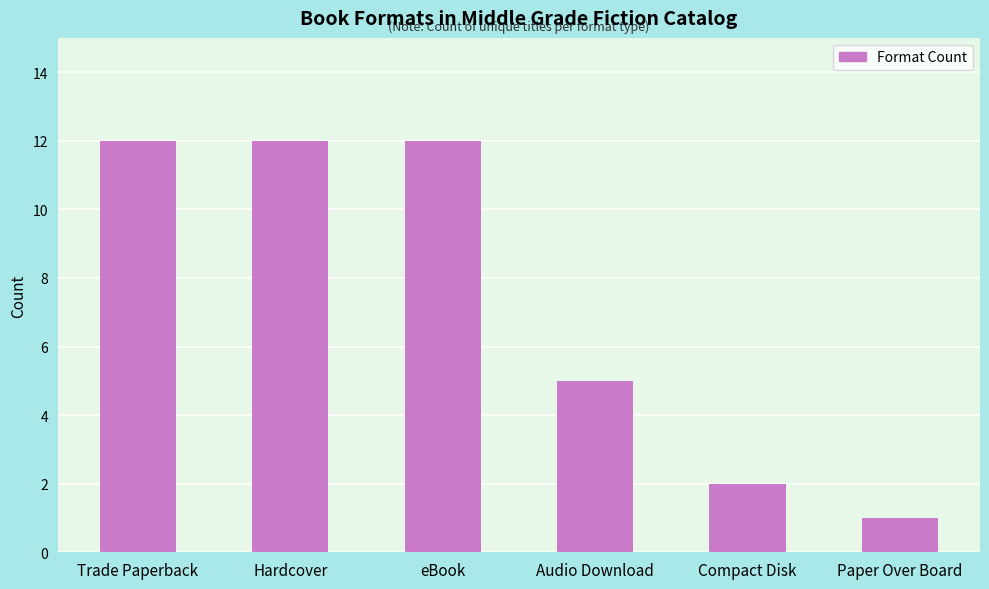

The chart shows a value of 5 at Audio Download. True or false?

True